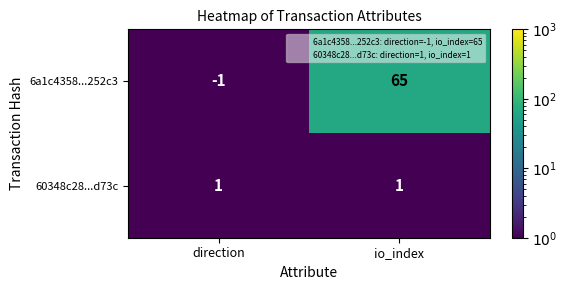

At which label is 6a1c4358...252c3 closest to 32?

direction